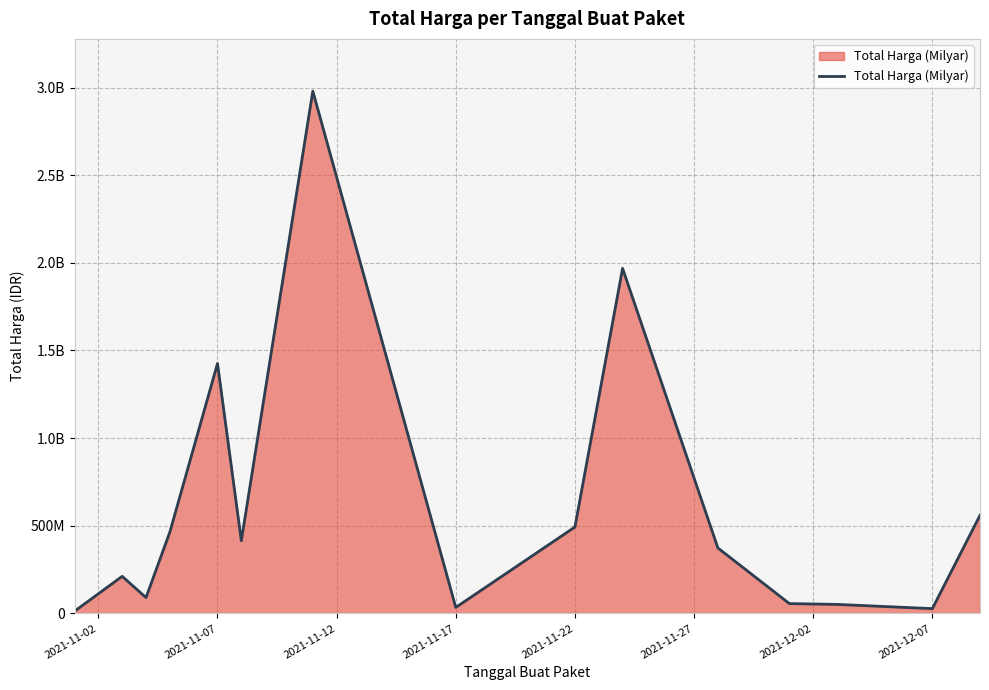

Does the chart display data point markers on the line(s)?

No